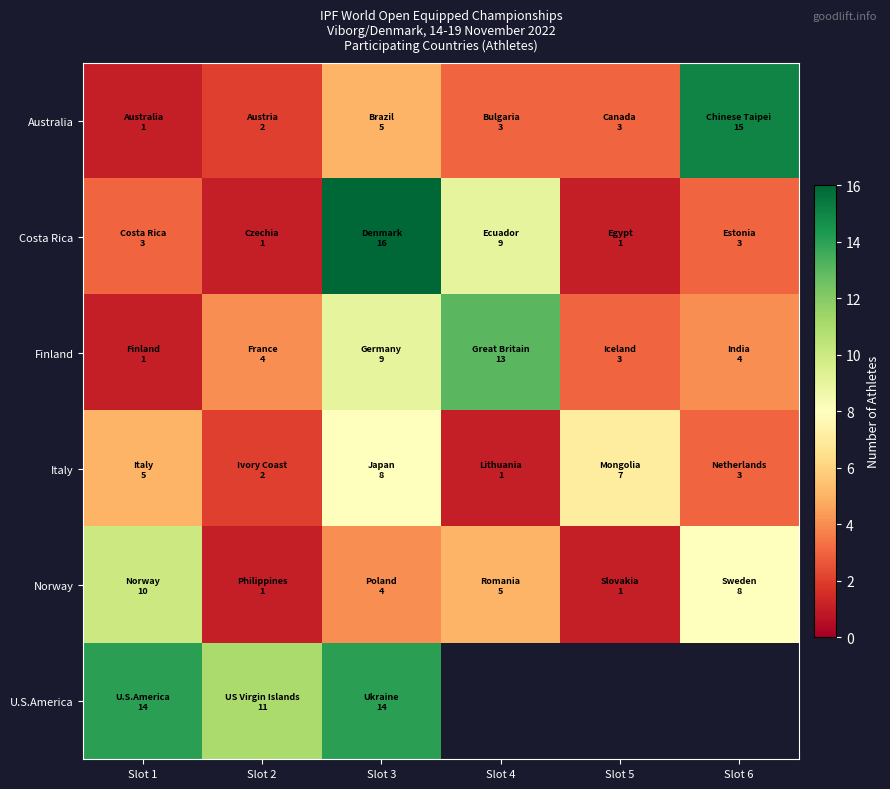

How many distinct data groups are displayed?

6